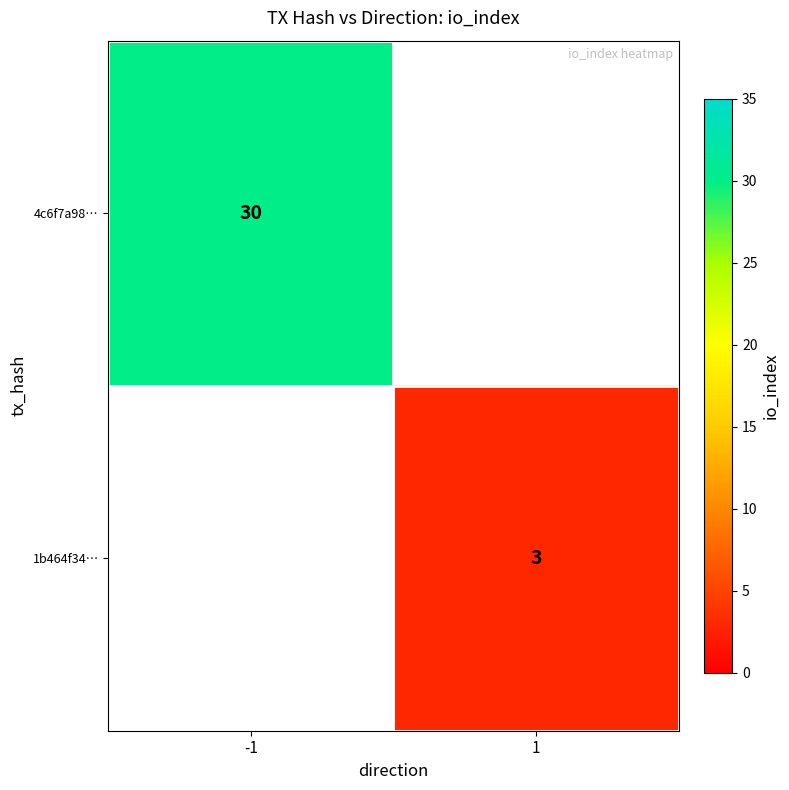

True or false: 1b464f34… has a value of 4 at 1.

False